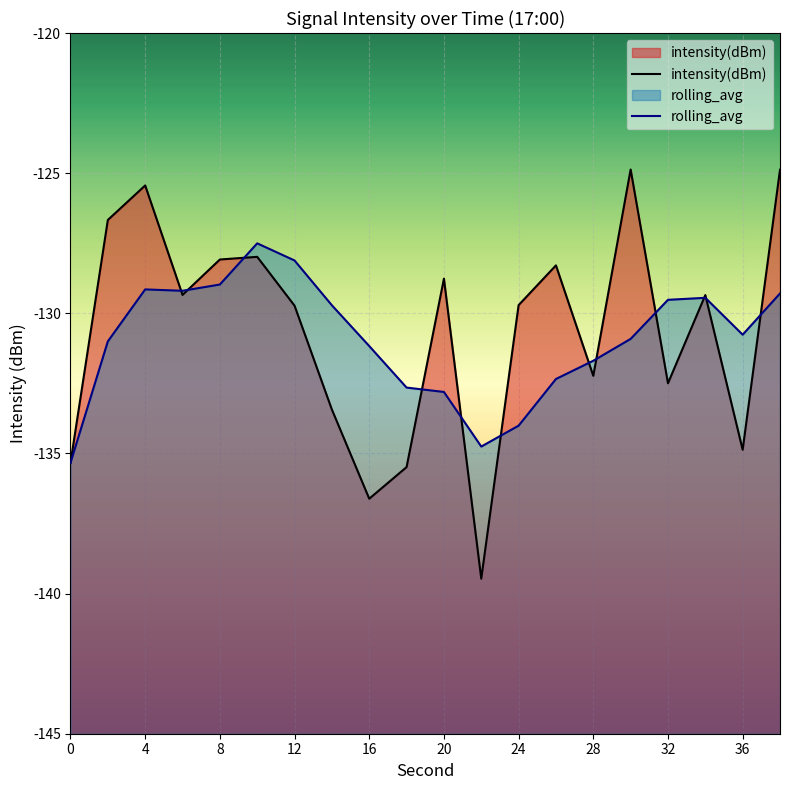

True or false: intensity(dBm) has a value of -53.8 at 20.

False